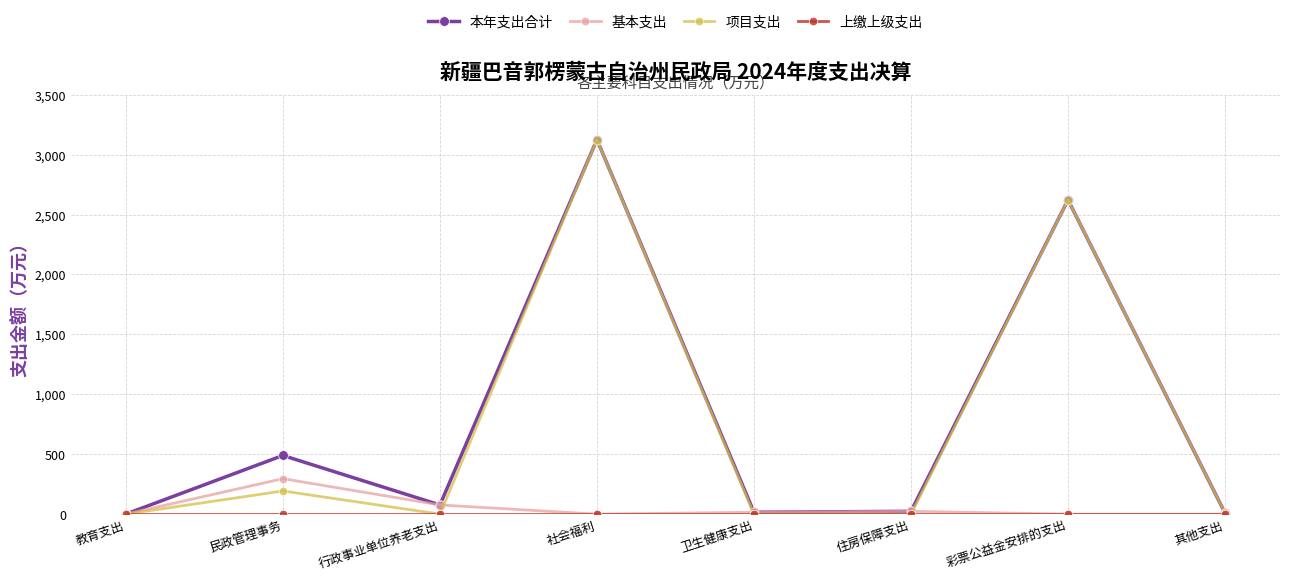

What is the label of the 1st point from the left?

教育支出